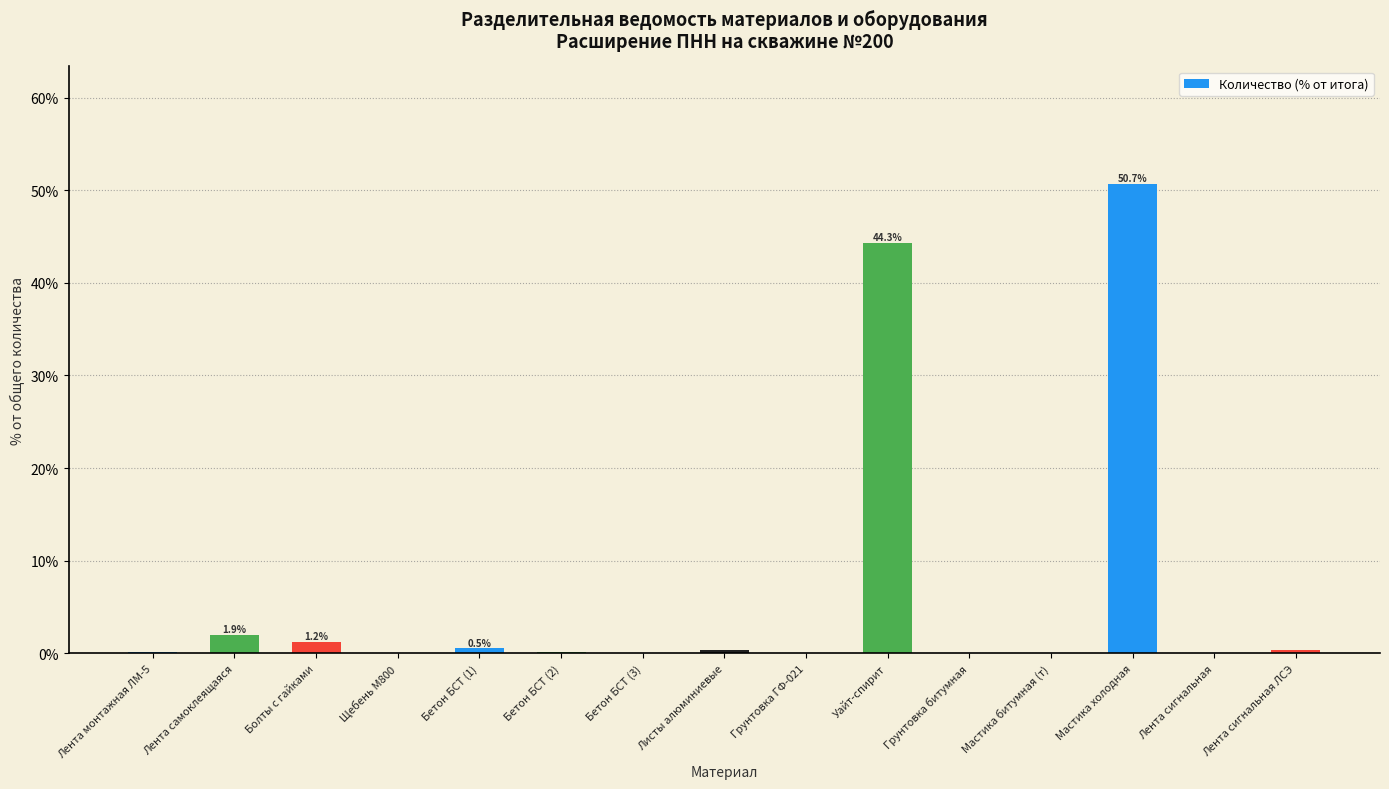

Which category has the highest value across all series?

Мастика холодная